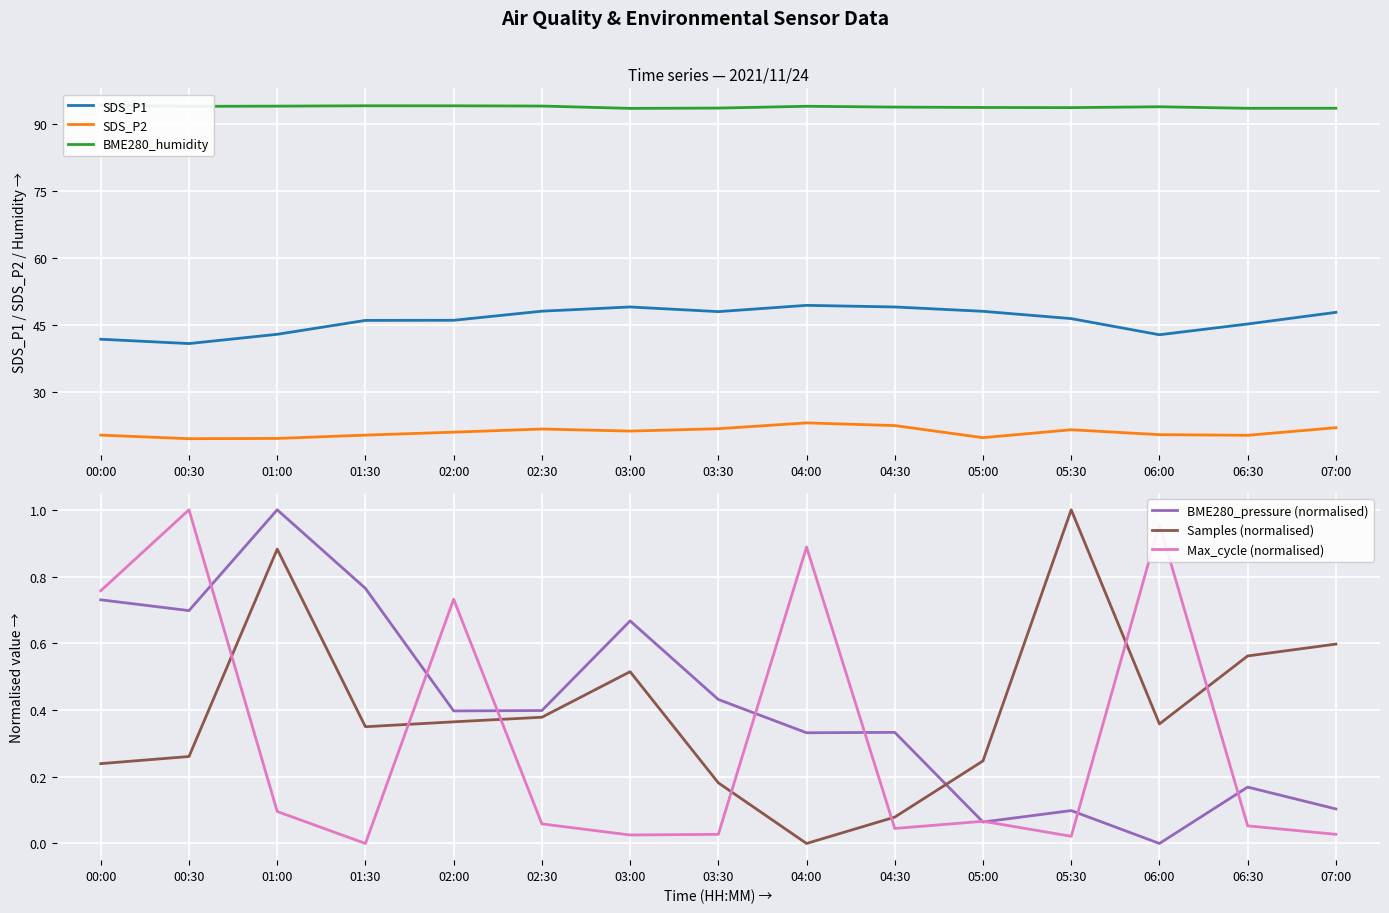

Which series has the largest total across all categories?

BME280_humidity